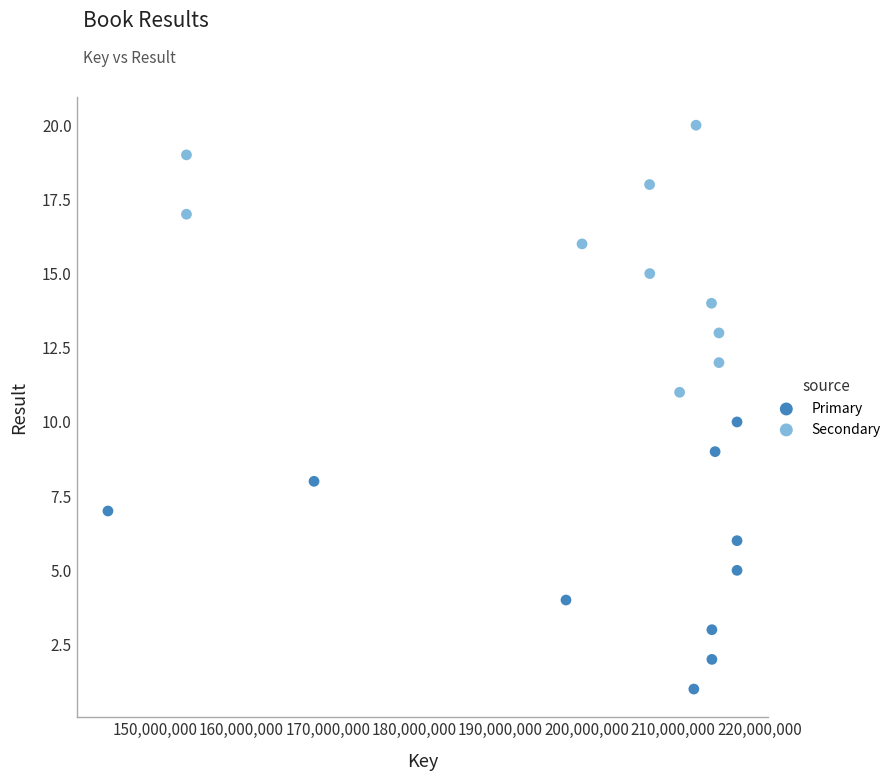

Which series contains the lowest Y value?

Primary